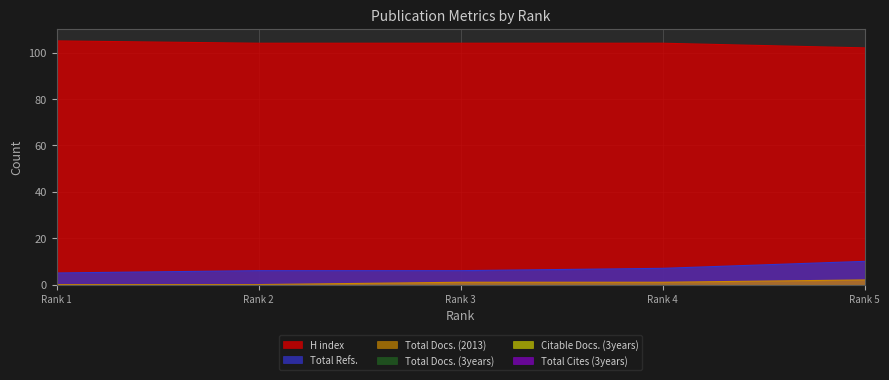

What is the approximate value of H index at Rank 1?

105